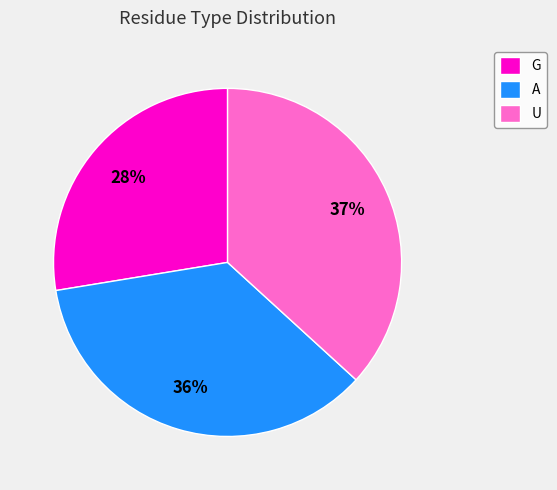

Is there any slice that represents more than half of the pie?

No